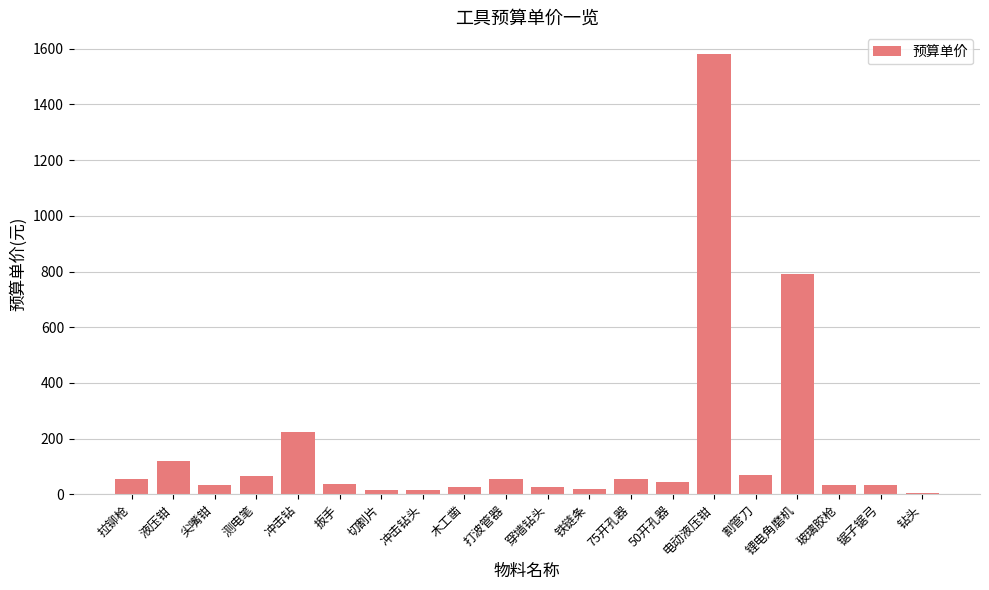

What is the label of the 18th bar from the right?

尖嘴钳